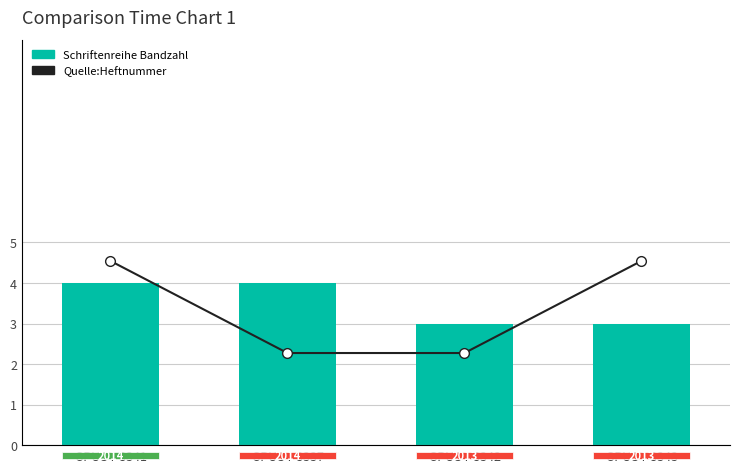

Count the number of data series in this chart.

2